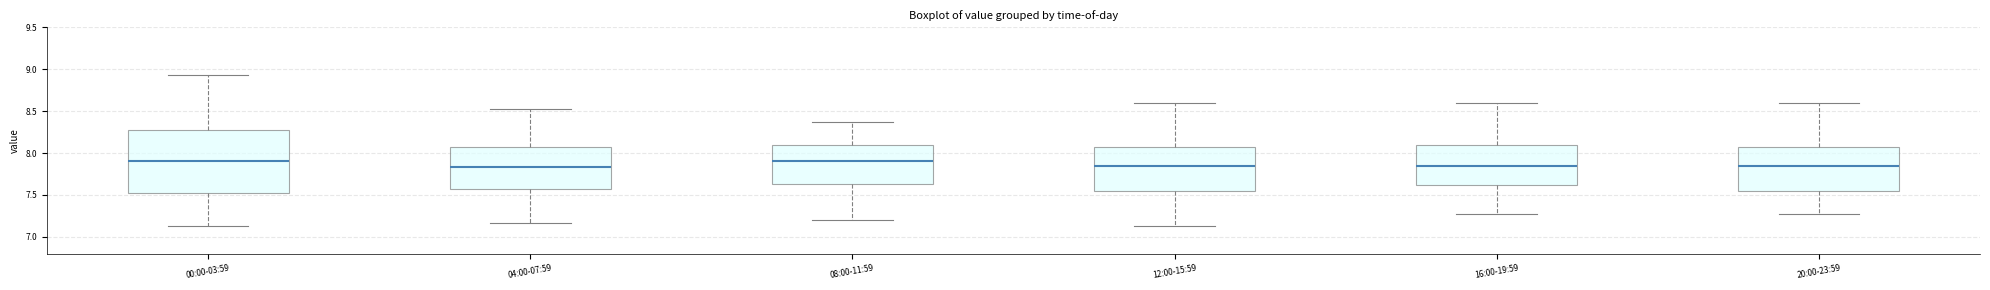

Reading left to right, read every box against the y-axis: the position of its median line, the range the box covers, and the ends of its whiskers. The values are not printed on the chart, so give them approximately, as read against the axis.

00:00-03:59: median 7.90, box 7.50 to 8.30, whiskers 7.15 to 8.95
04:00-07:59: median 7.85, box 7.55 to 8.10, whiskers 7.15 to 8.55
08:00-11:59: median 7.90, box 7.65 to 8.10, whiskers 7.20 to 8.35
12:00-15:59: median 7.85, box 7.55 to 8.10, whiskers 7.15 to 8.60
16:00-19:59: median 7.85, box 7.60 to 8.10, whiskers 7.25 to 8.60
20:00-23:59: median 7.85, box 7.55 to 8.10, whiskers 7.25 to 8.60